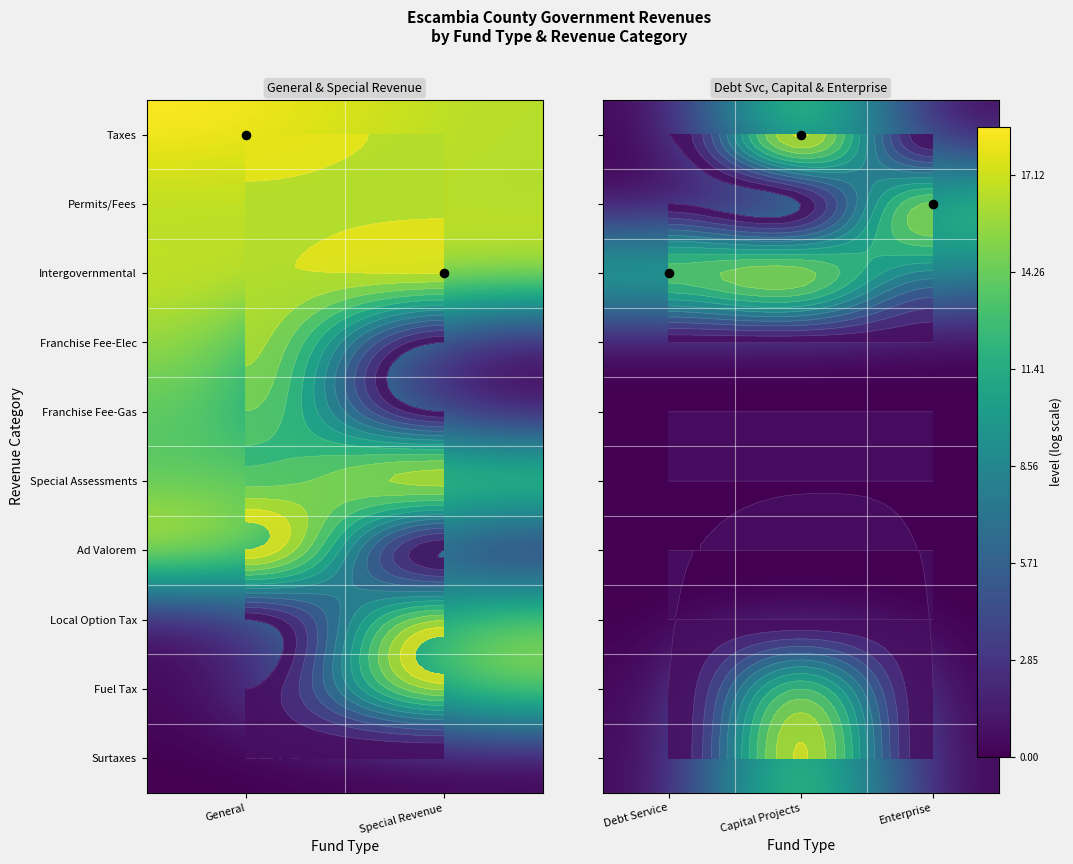

Rank the series at Enterprise from highest to lowest value.

Permits/Fees, Intergovernmental, Taxes, Franchise Fee-Elec, Franchise Fee-Gas, Special Assessments, Ad Valorem, Local Option Tax, Fuel Tax, Surtaxes